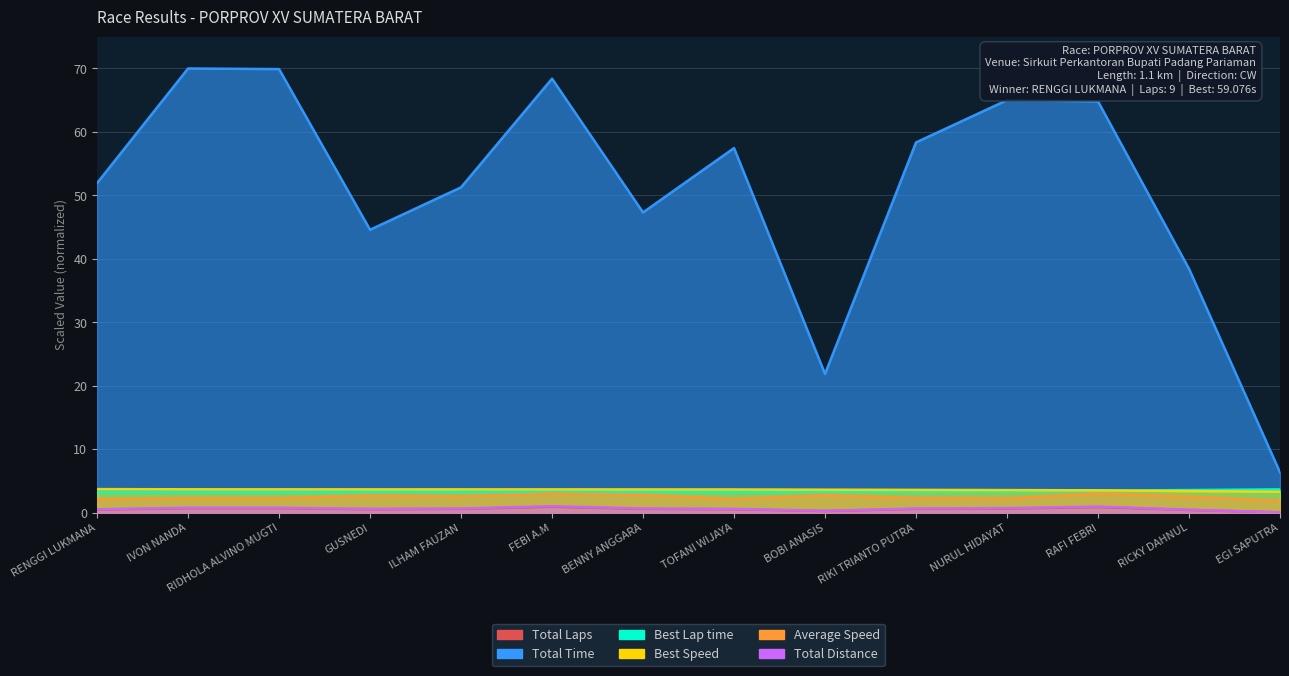

Which series has the largest total across all categories?

Total Time